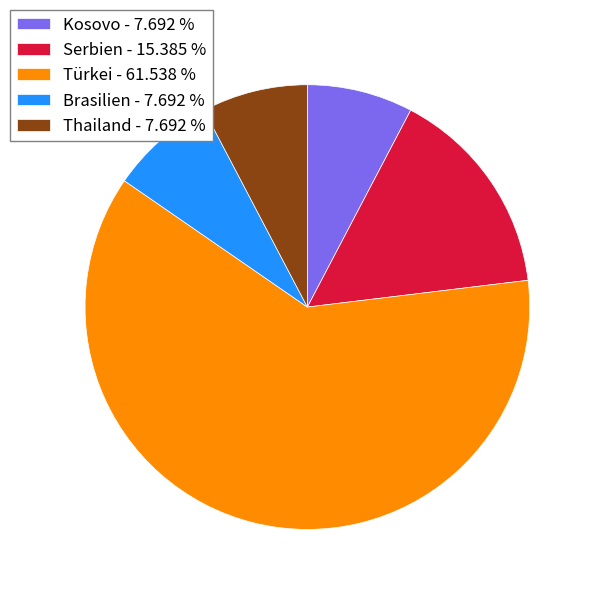

Is there a majority slice in this chart?

Yes